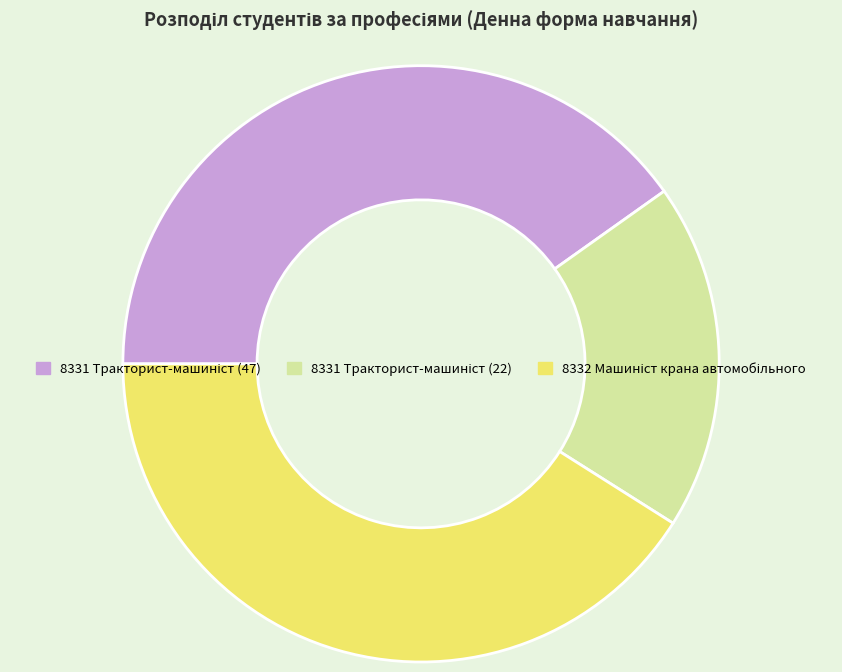

Does any single category account for the majority?

No